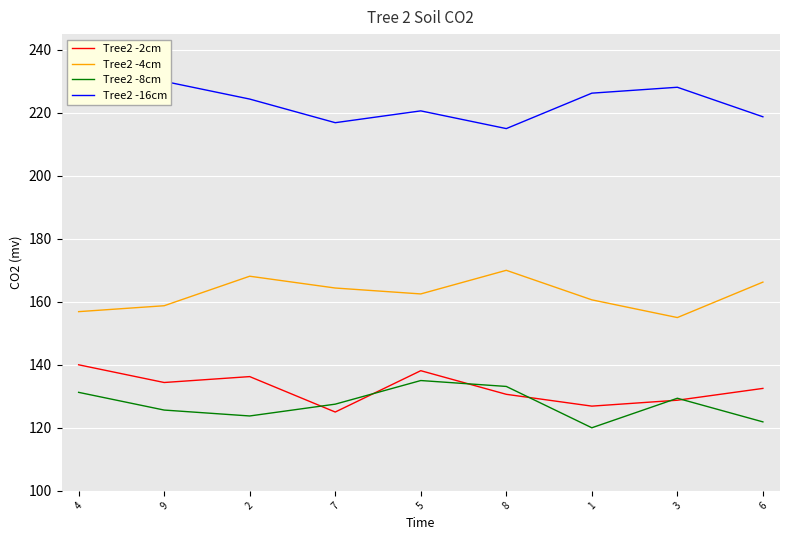

What is the spread (max minus min) of values at 4?

91.2